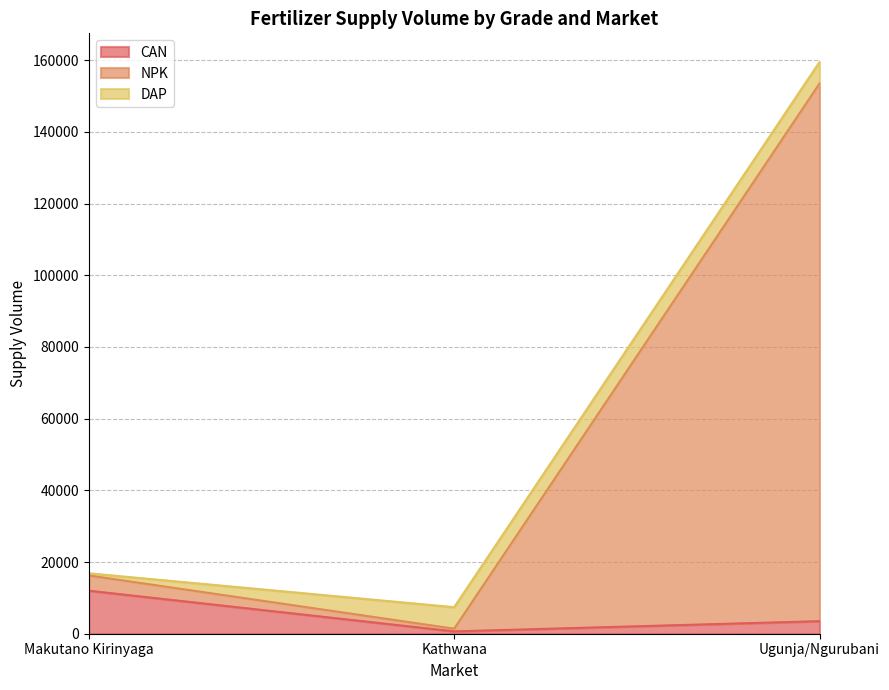

The CAN series shows 3500 at Ugunja/Ngurubani. True or false?

True